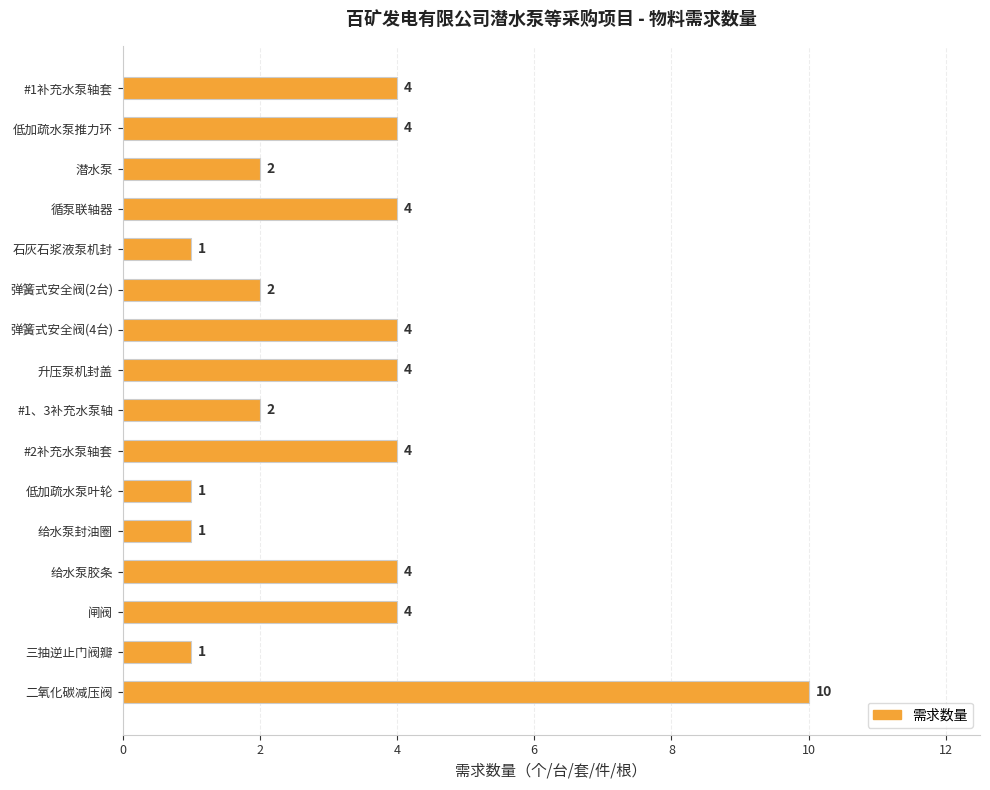

The chart shows a value of 1 at #1补充水泵轴套. True or false?

False